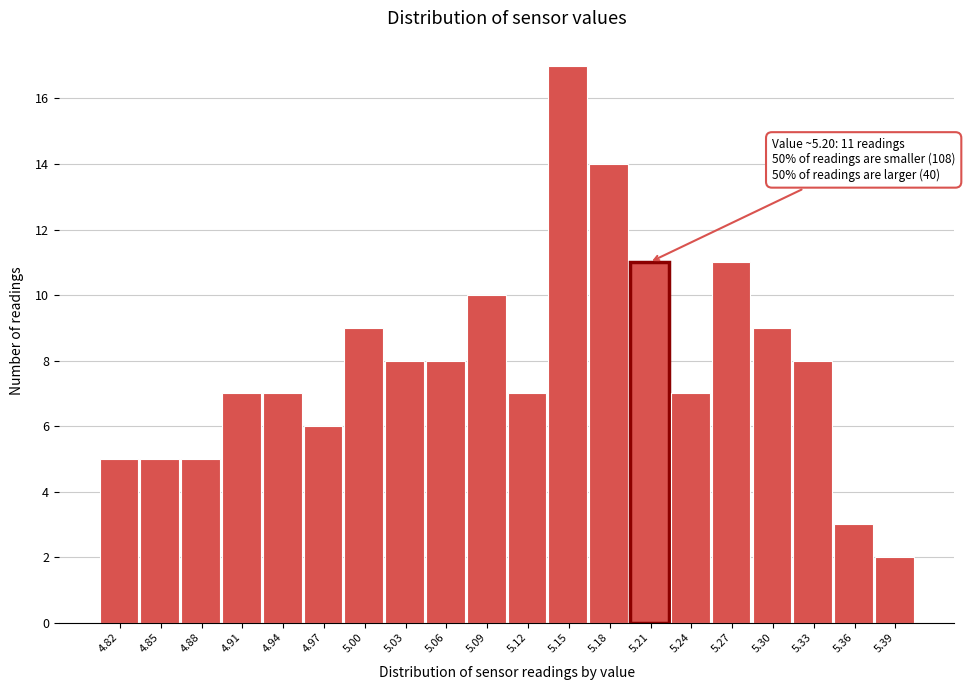

Which range on the x-axis has the tallest bar?

5.135 to 5.165